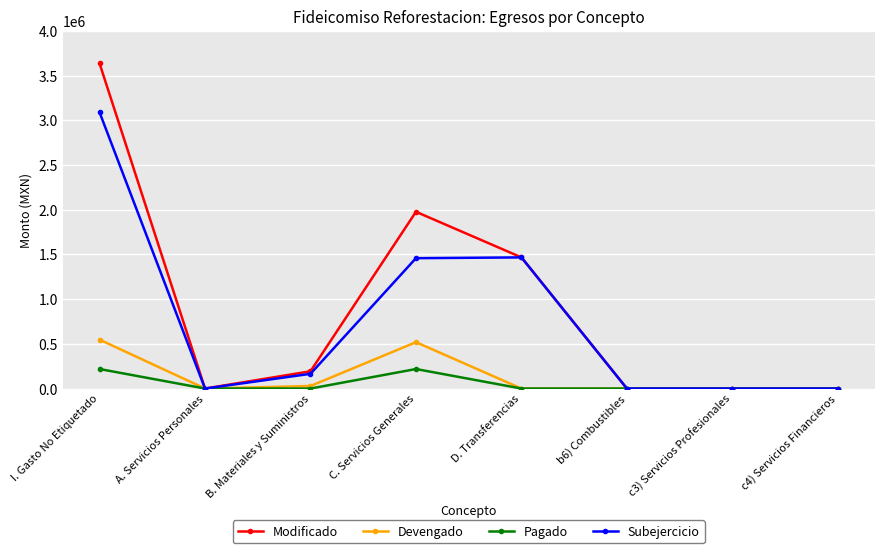

What is the difference between the second highest and second lowest values in the Subejercicio series?

1466495.1